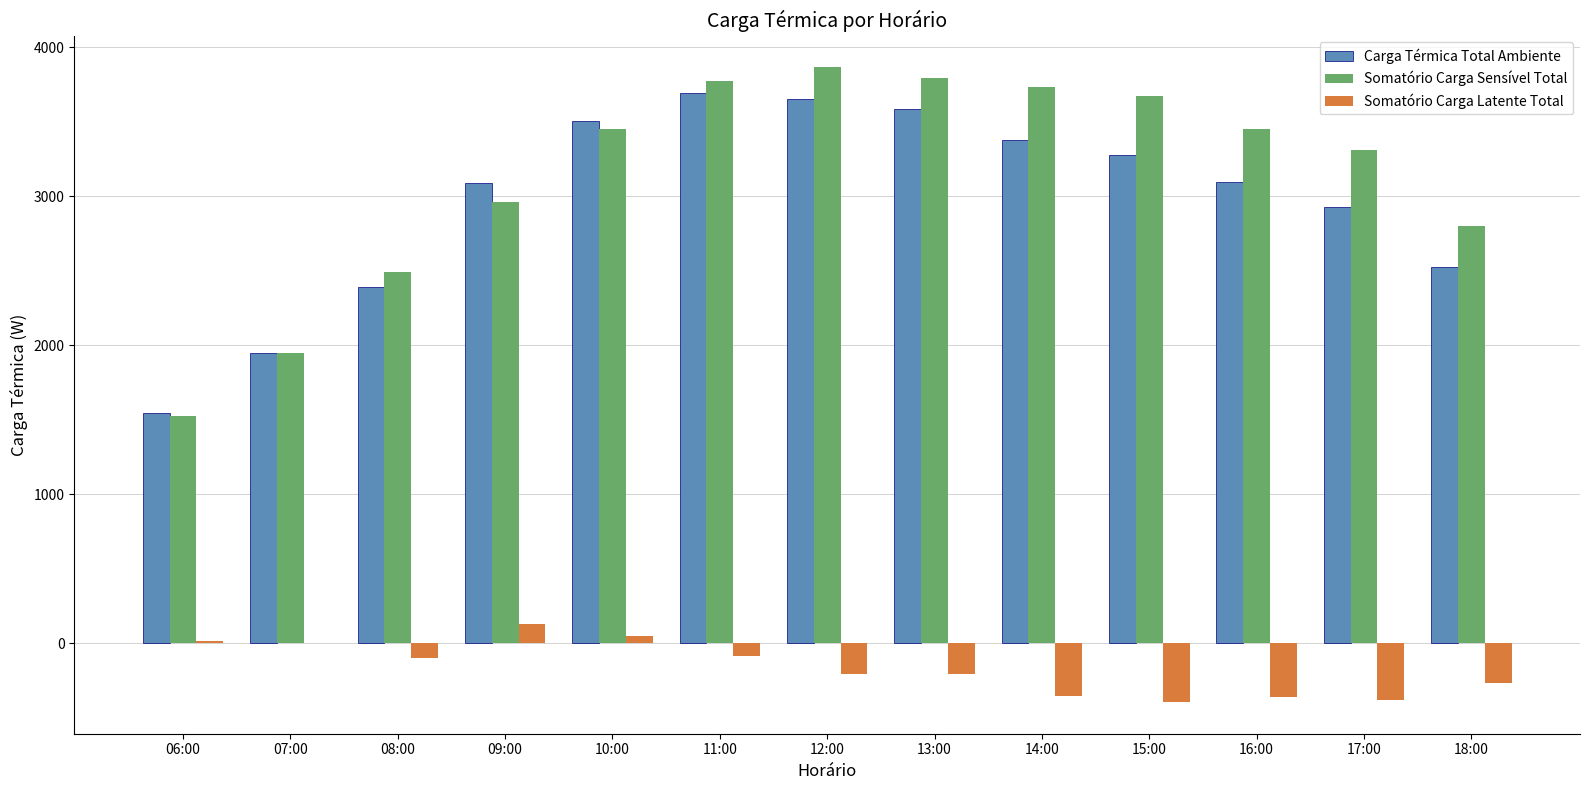

What is the sum of all Carga Térmica Total Ambiente values?

38608.4